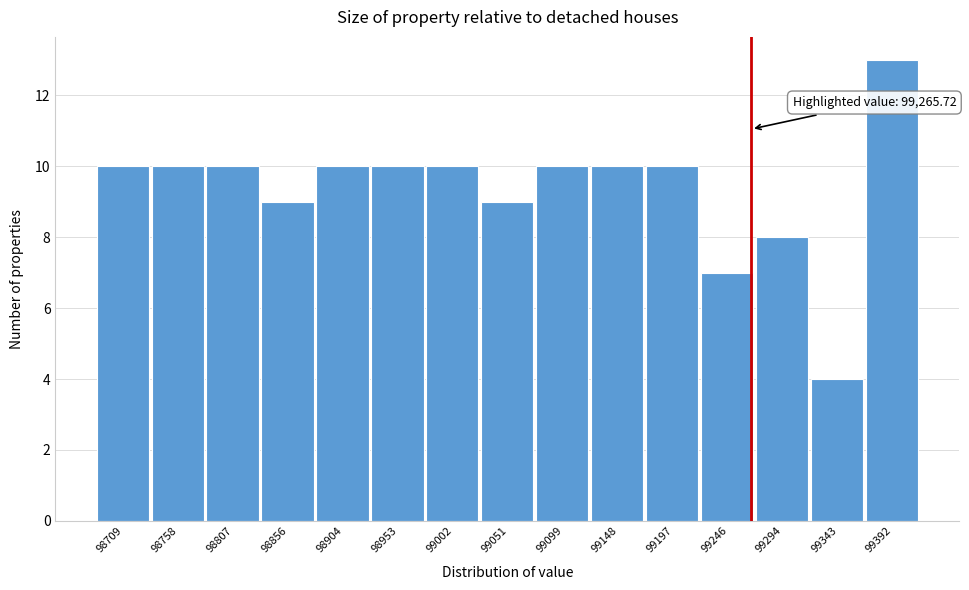

Over which range of the x-axis is the bar tallest?

99365 to 99415